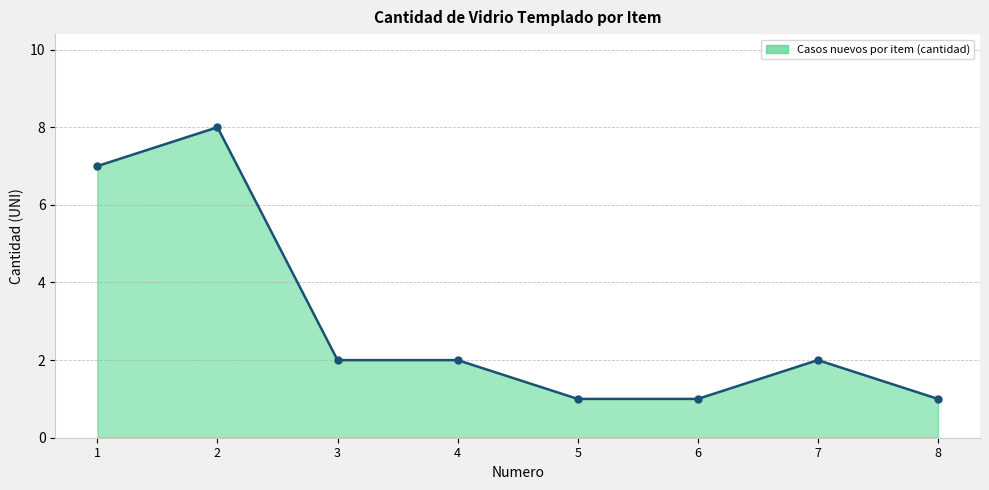

What is the greatest value displayed?

8